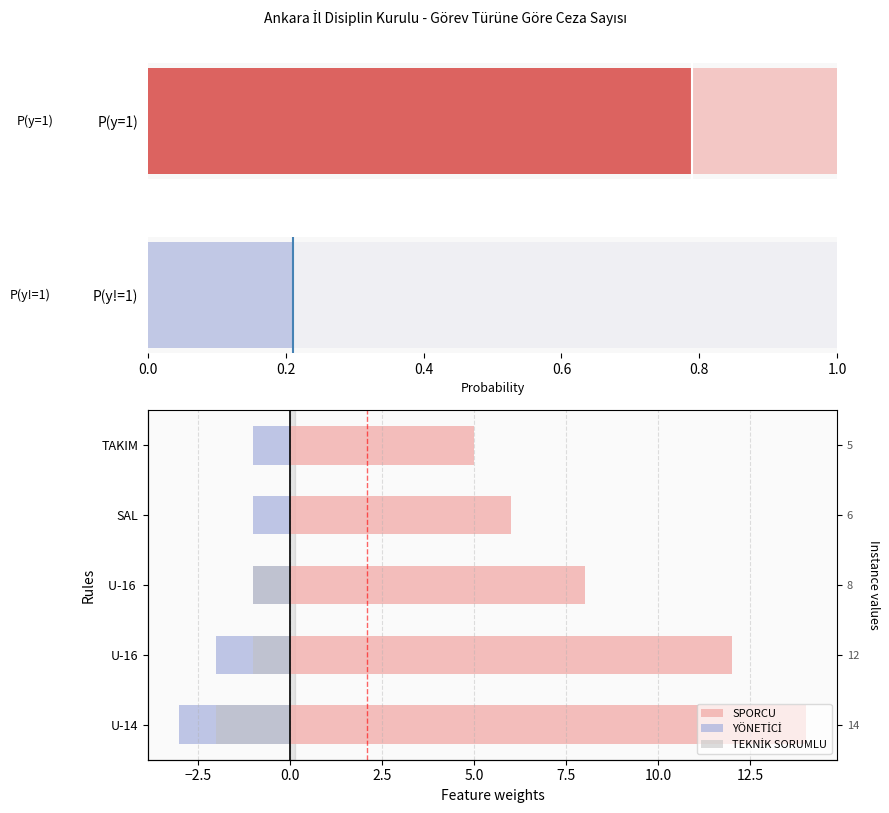

Reading right to left, what are all the values shown in this chart?

SPORCU: 5	6	8	12	14
YÖNETİCİ: -1	-1	-1	-2	-3
TEKNİK SORUMLU: 0	0	-1	-1	-2